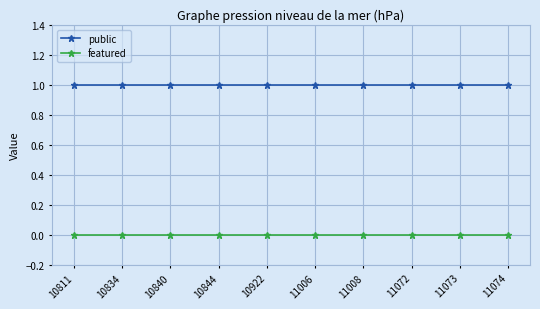

True or false: featured and public intersect in this chart.

False